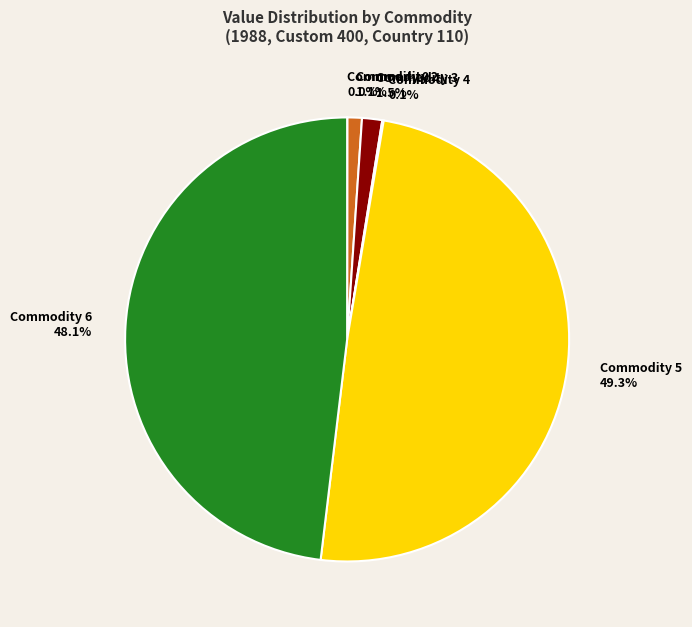

Which has a higher value, Commodity 6 or Commodity 5?

Commodity 5